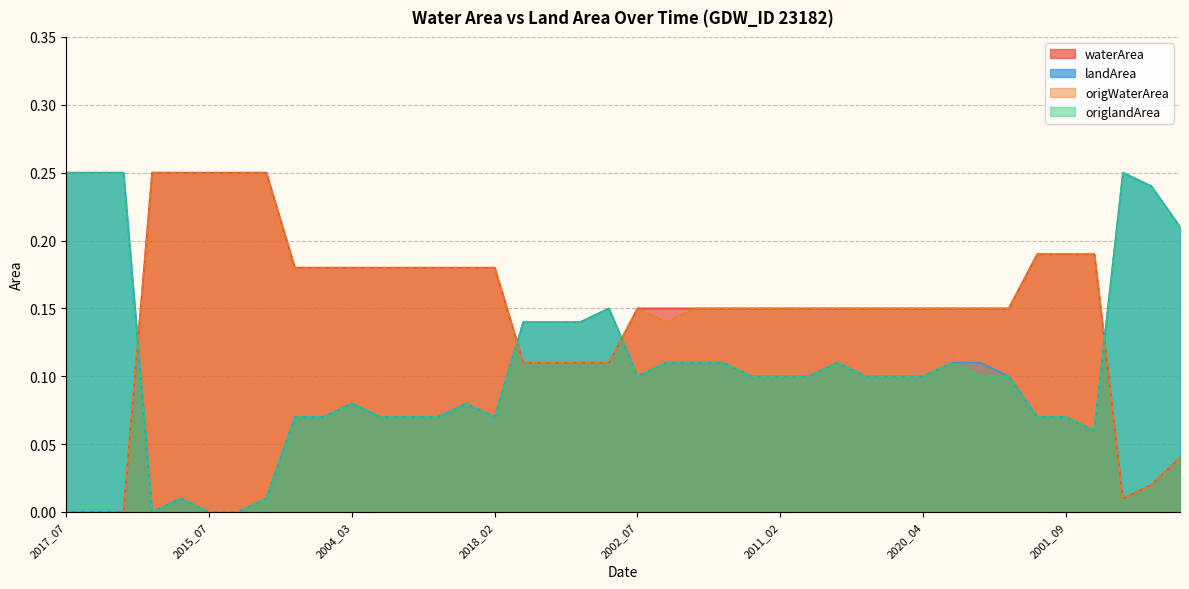

At how many categories does at least one series exceed 0?

40